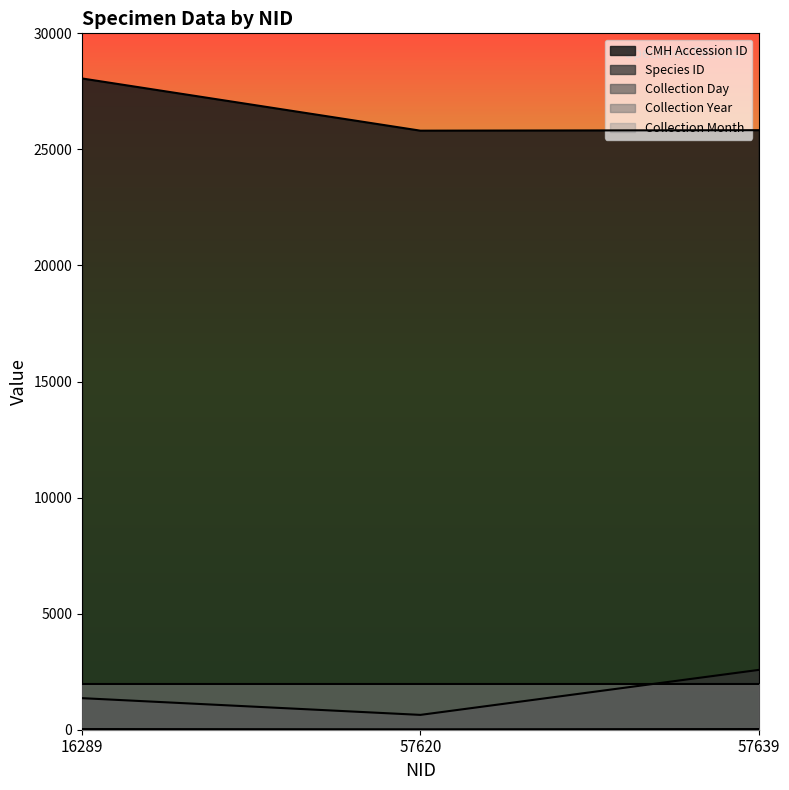

Which label corresponds to the largest value in the chart?

16289